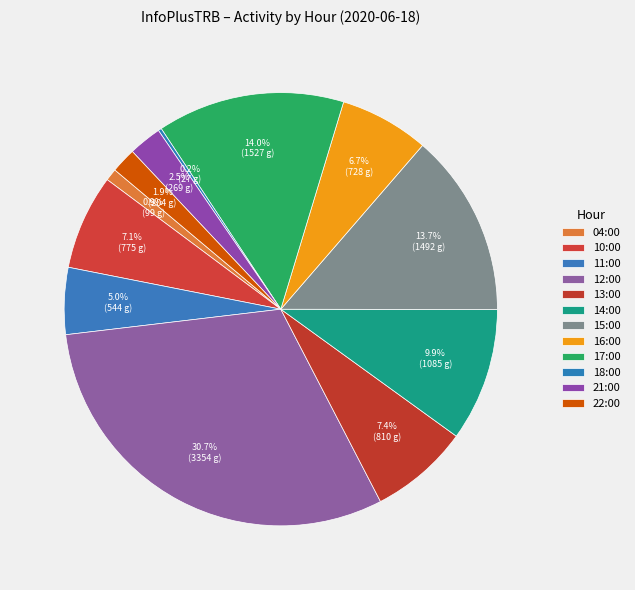

Combined, what portion of the pie is 12:00 and 11:00?

35.7%